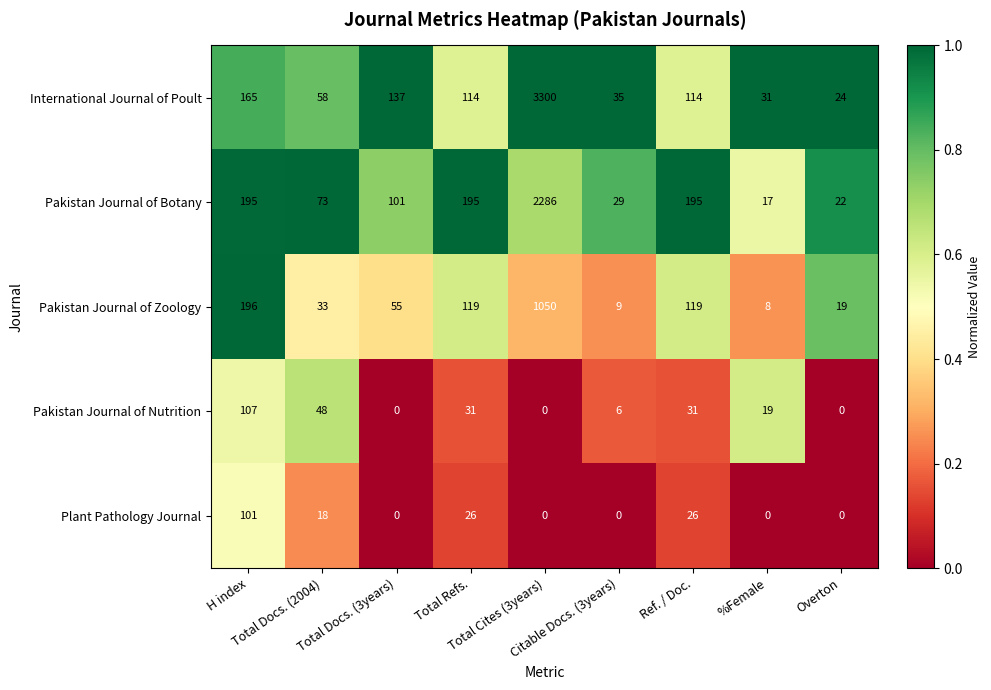

At which category is the sum across all series the highest?

Total Cites (3years)